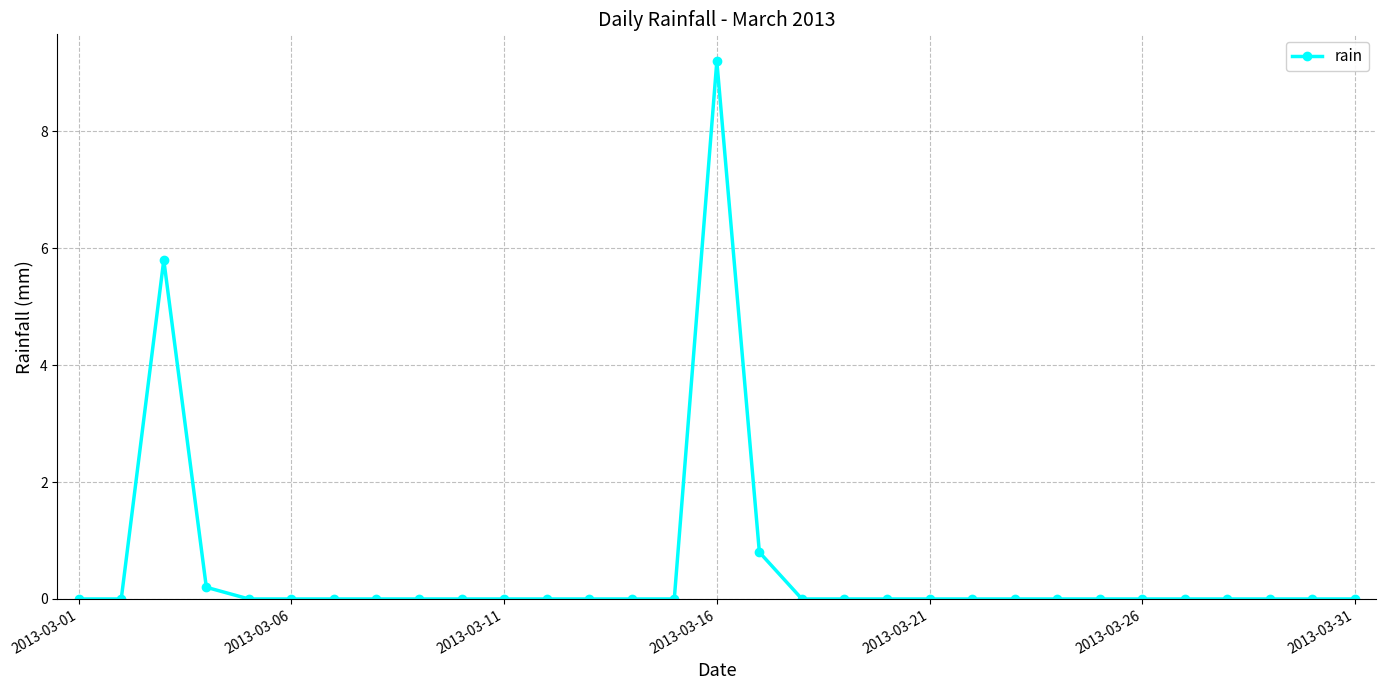

How many lines are shown in the chart?

1